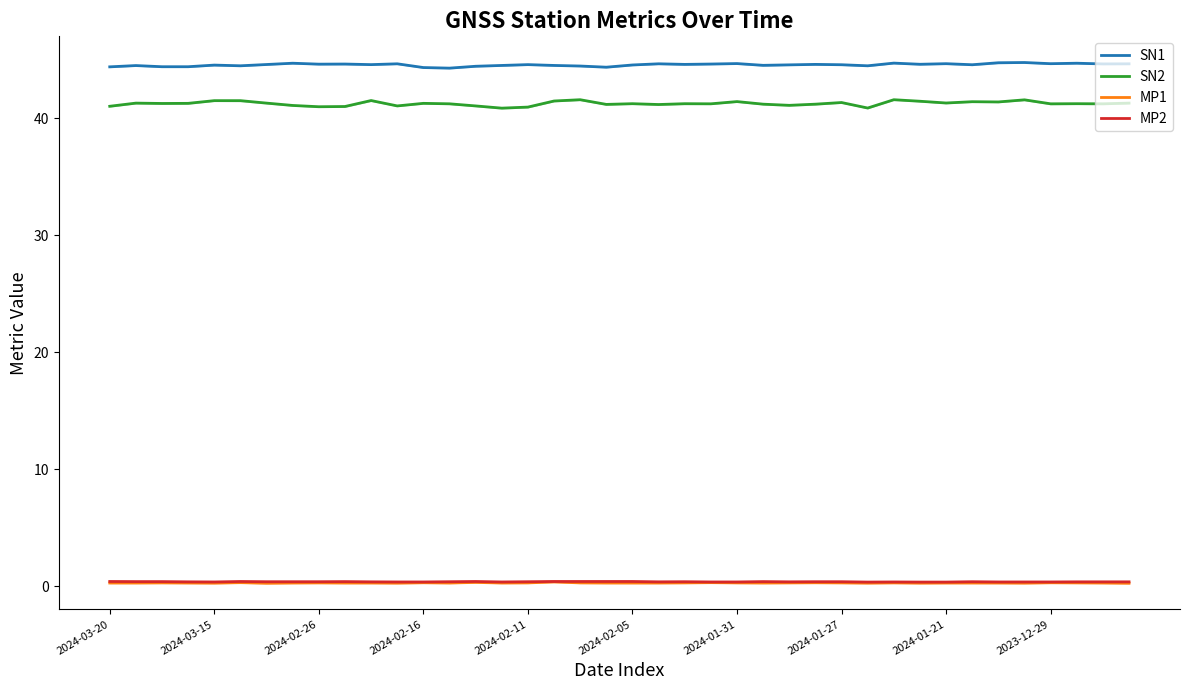

What is the greatest value displayed?

44.8